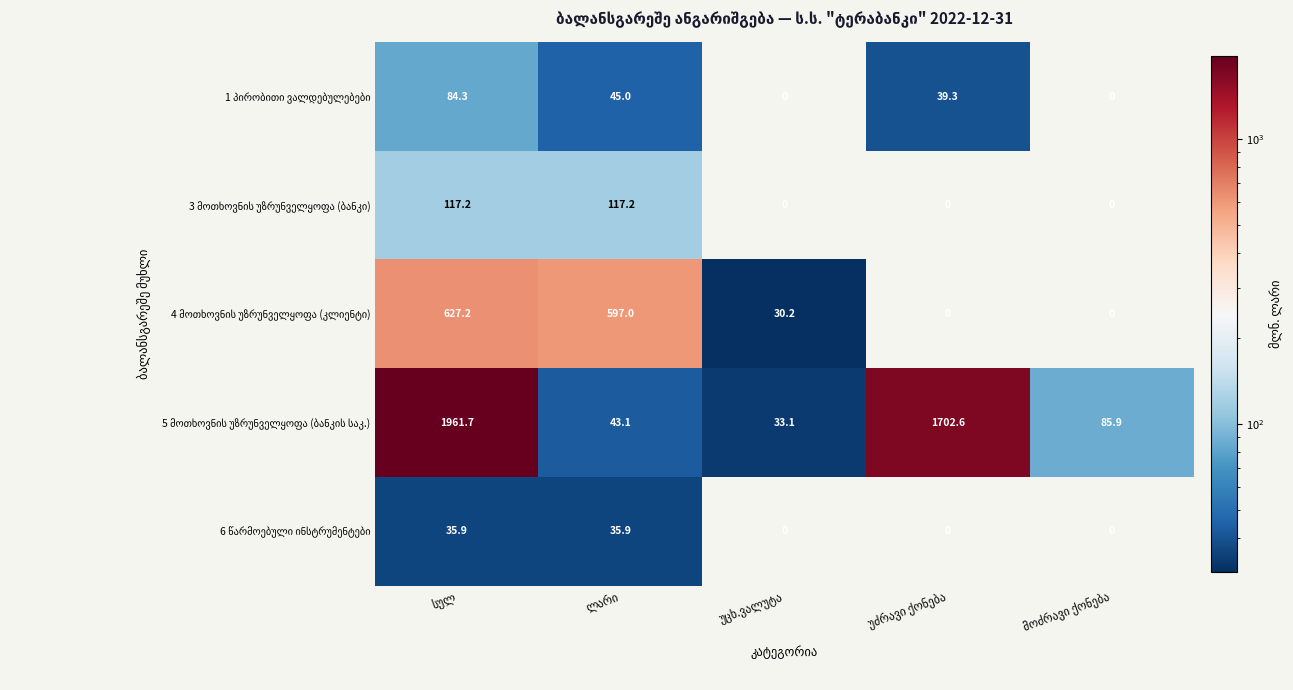

At how many categories does at least one series exceed 373?

3